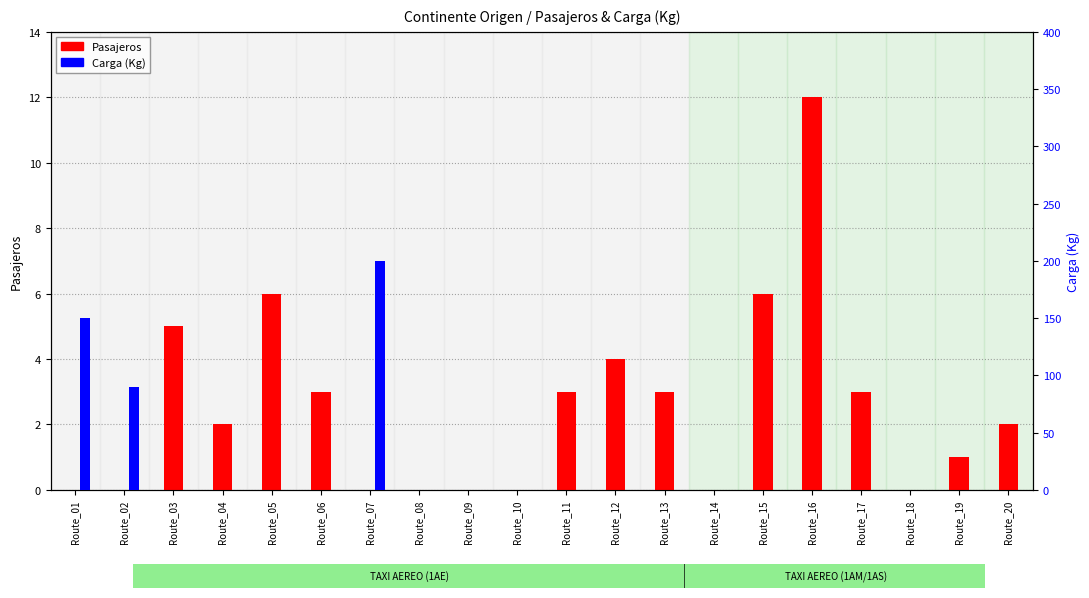

Which series has the largest total across all categories?

Carga (Kg)